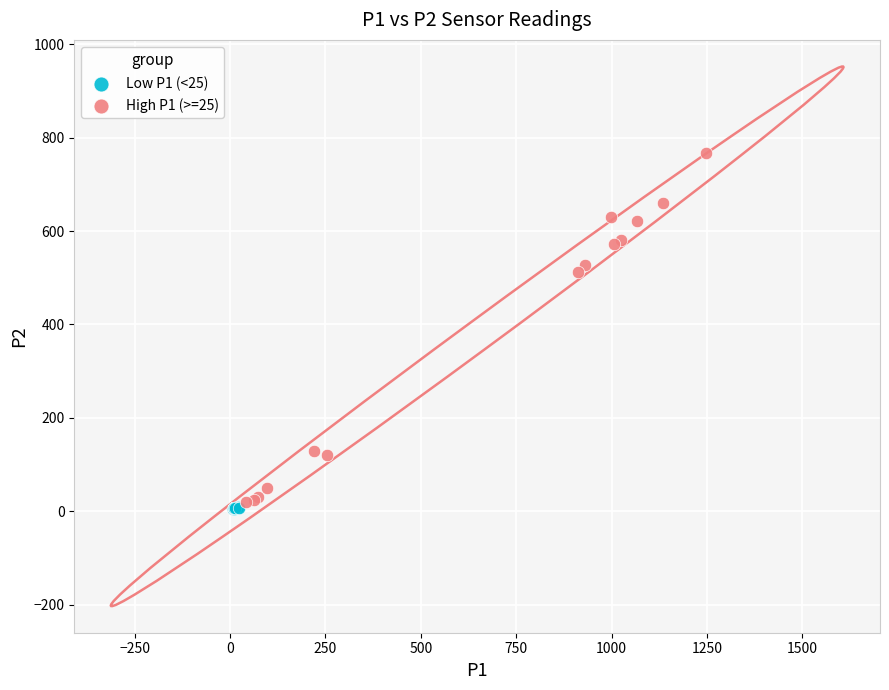

Which series has the widest spread of Y values?

High P1 (>=25)